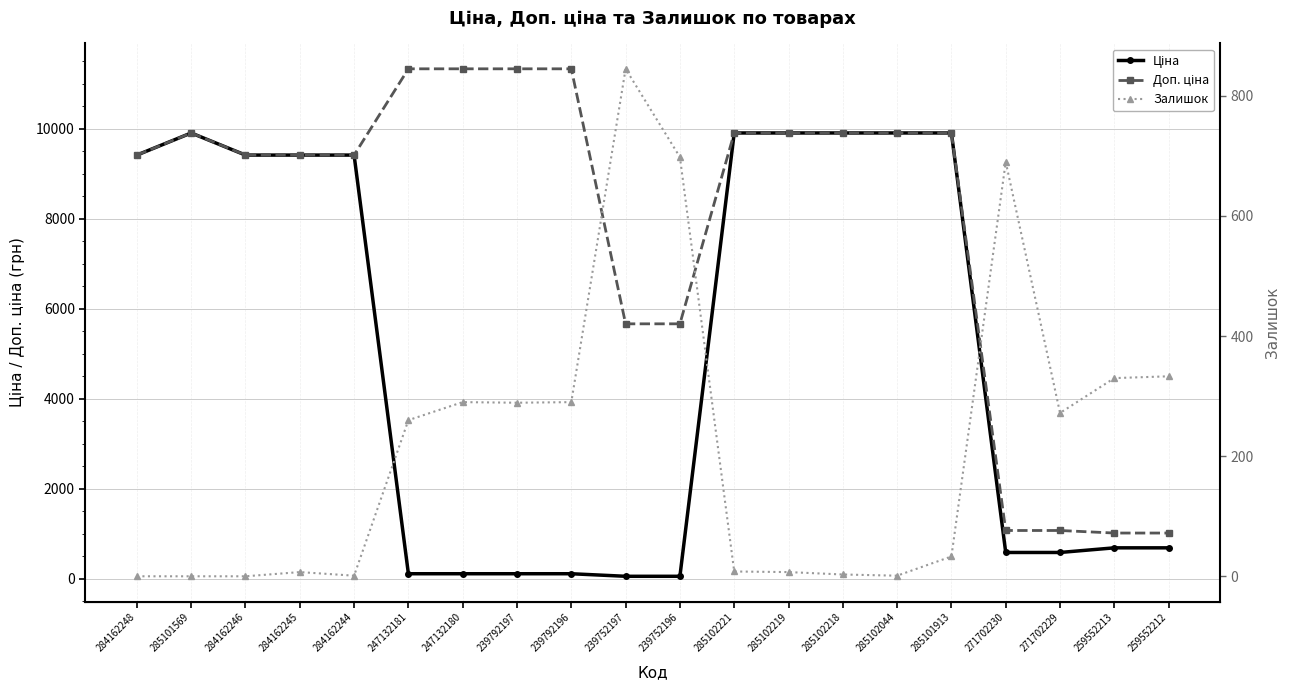

What is the sum of the Доп. ціна values at 285102218 and 284162245?

19325.4